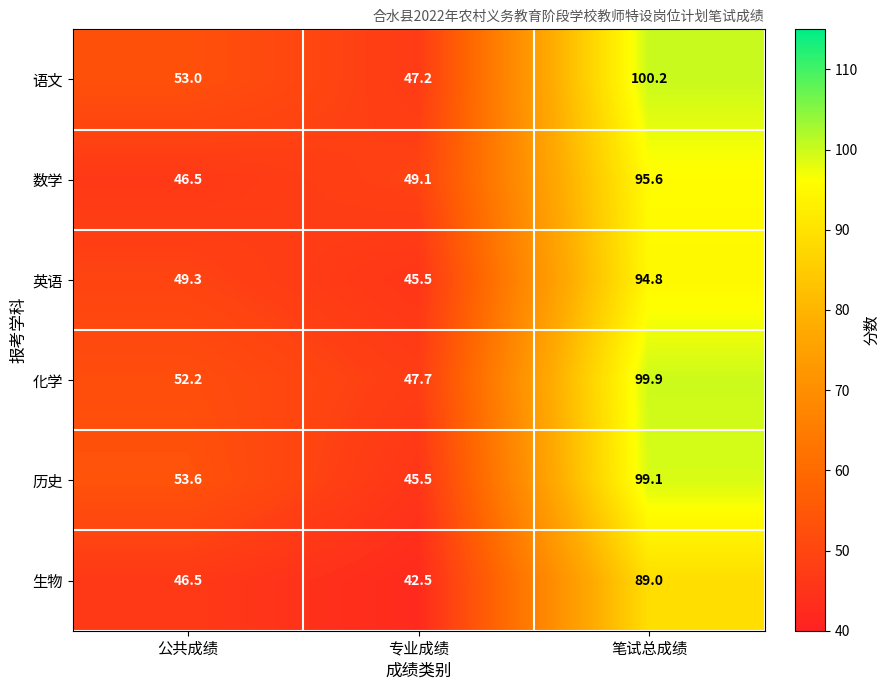

What is the maximum value shown in the chart?

100.2